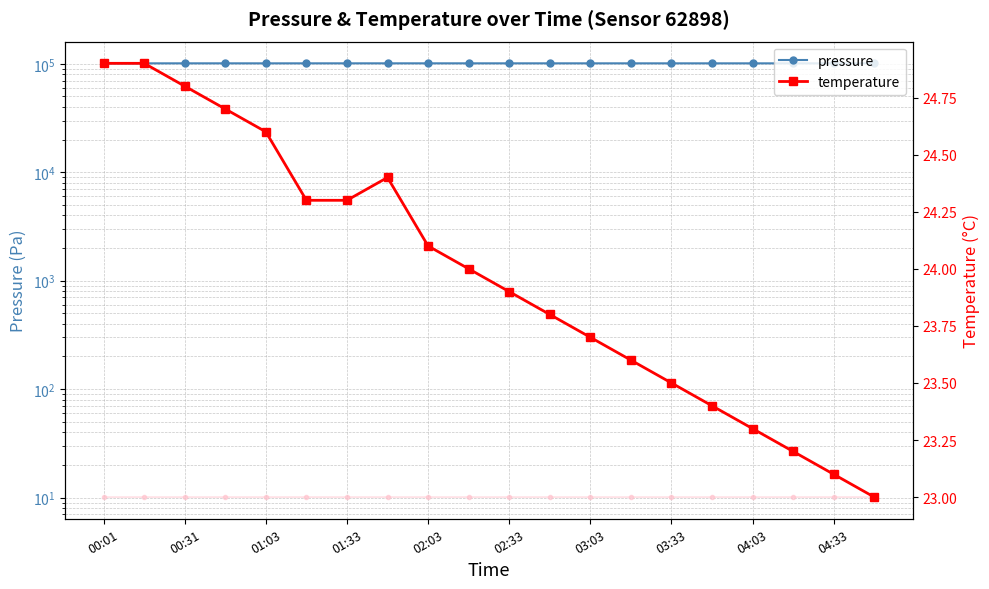

Which series has the largest total across all categories?

pressure